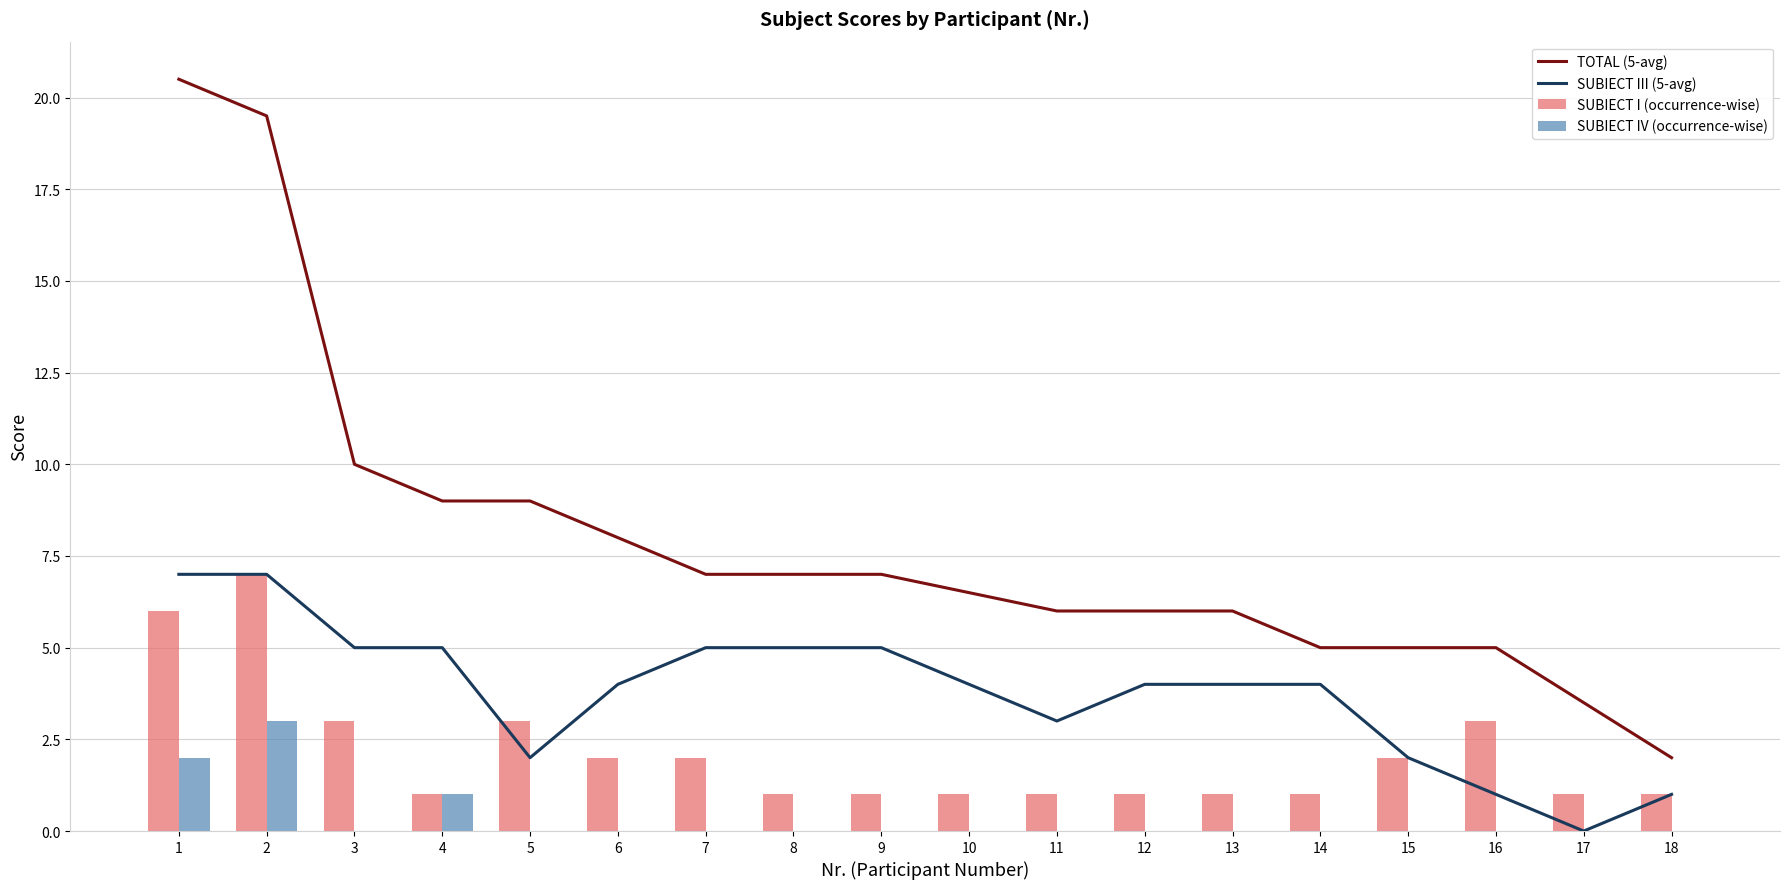

Between 13 and 15, which series saw the biggest shift?

SUBIECT III (5-avg)